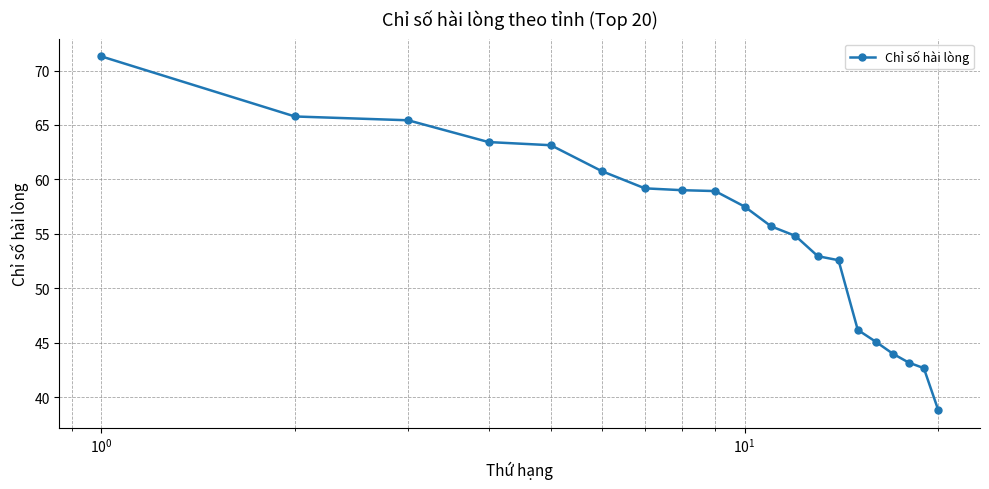

What is the sum of all values?

1100.5